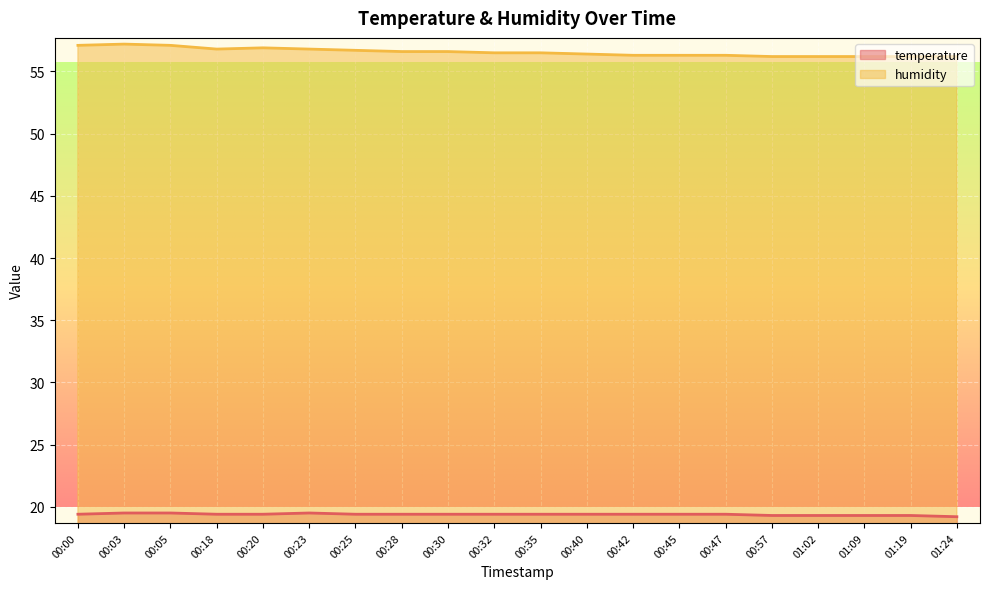

At 01:24, list the series in order from smallest to largest.

temperature, humidity